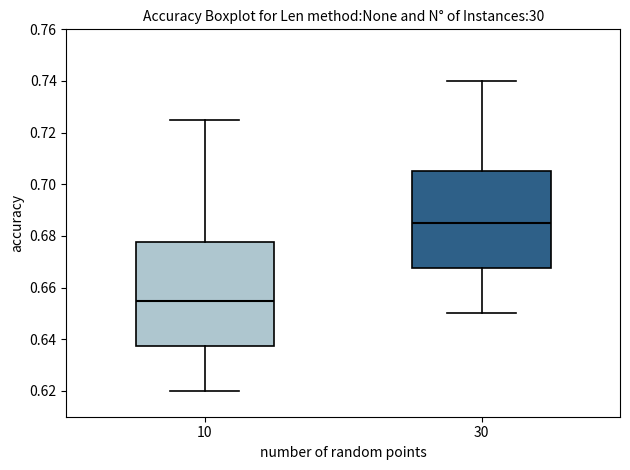

Reading left to right, transcribe this box plot: for each box, give where its median line is, the range the box spans, and where its two whiskers end, as read against the y-axis. The values are not printed on the chart, so give them approximately, as read against the axis.

10: median 0.656, box 0.638 to 0.678, whiskers 0.620 to 0.726
30: median 0.686, box 0.668 to 0.706, whiskers 0.650 to 0.740